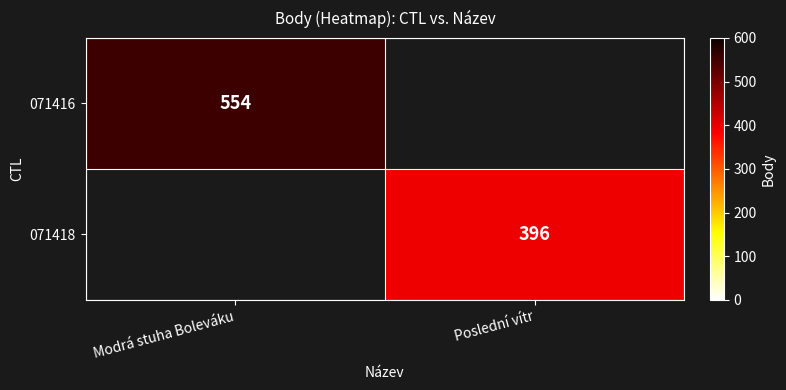

The value of 071416 at Modrá stuha Boleváku is 554. True or false?

True